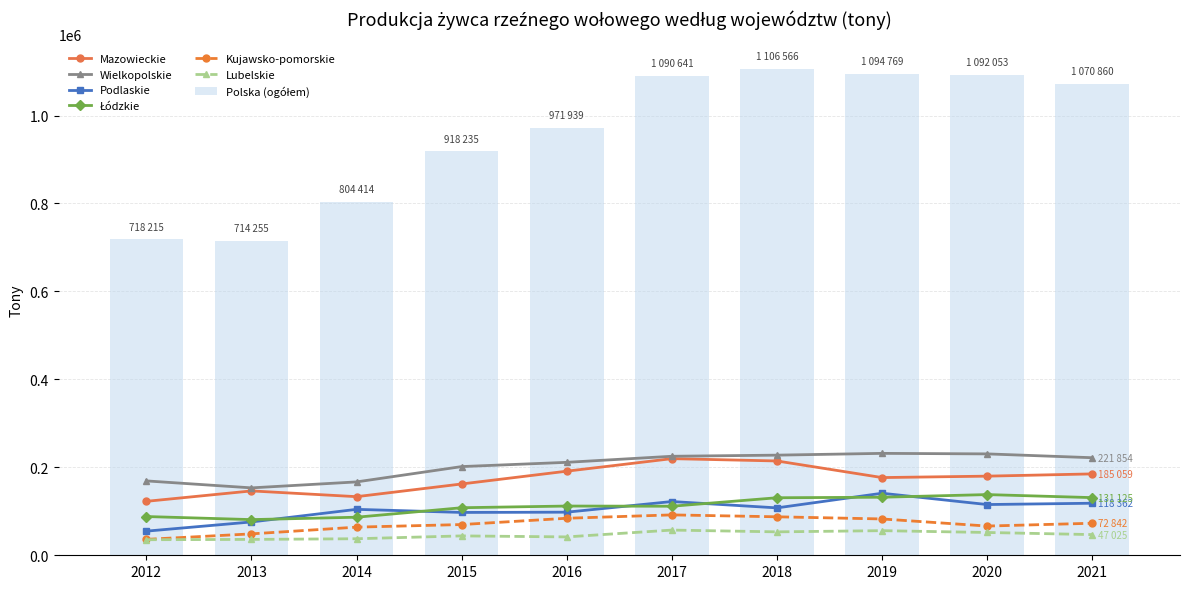

At which label is Lubelskie closest to 46361?

2021